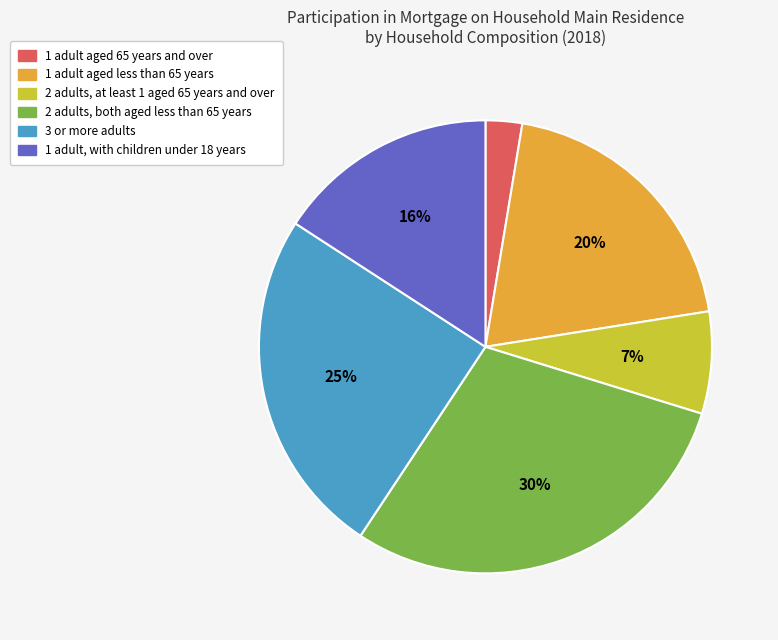

True or false: 3 or more adults accounts for 25% of the total.

True